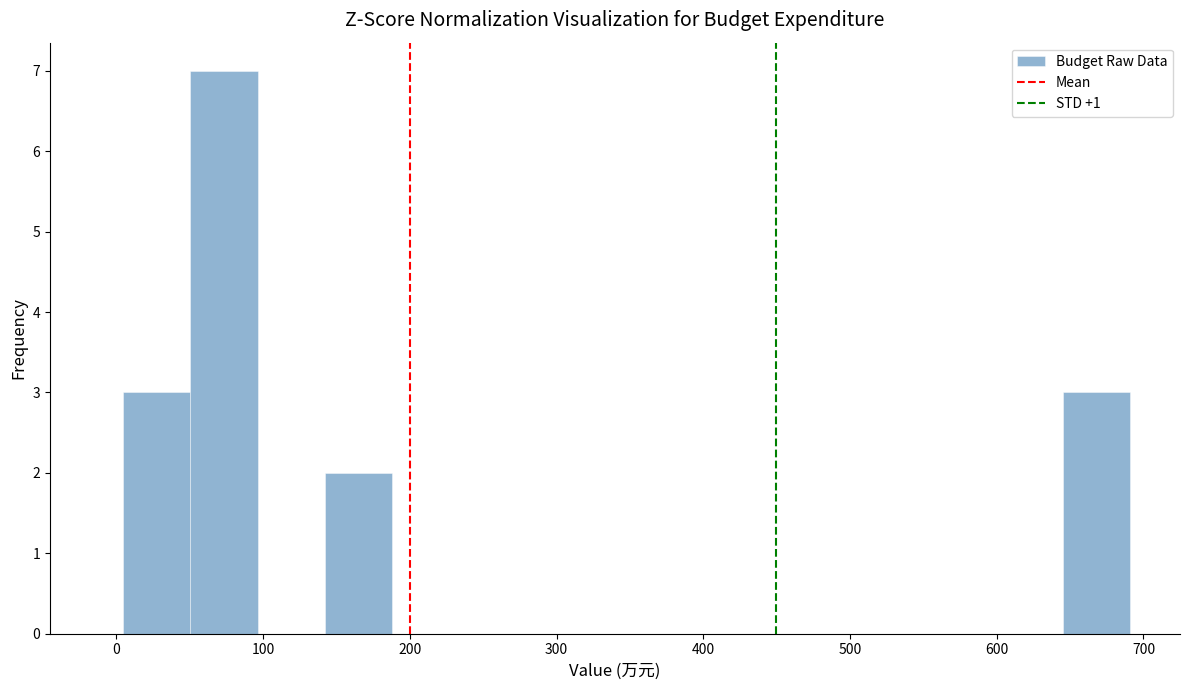

Over which range of the x-axis is the bar tallest?

50 to 100